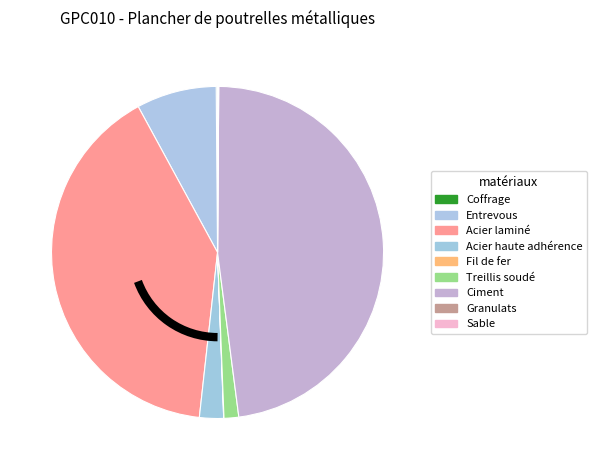

To the nearest percent, what portion does Entrevous represent?

8%